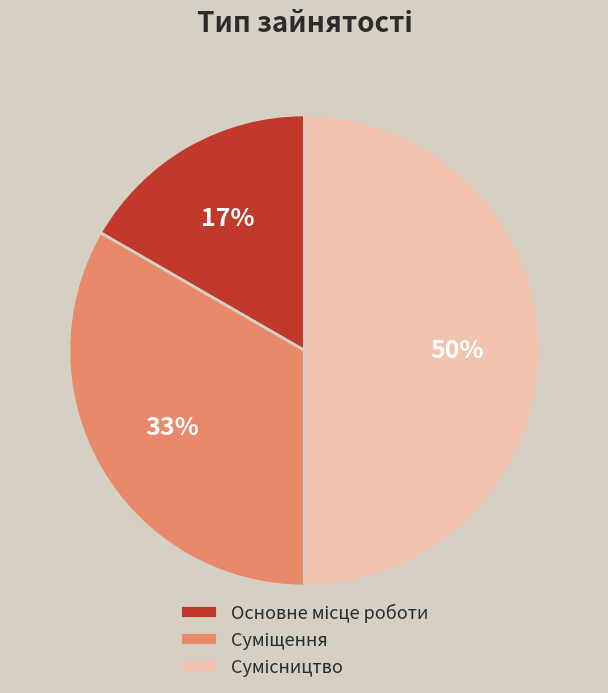

To the nearest percent, what is the average slice percentage?

33%